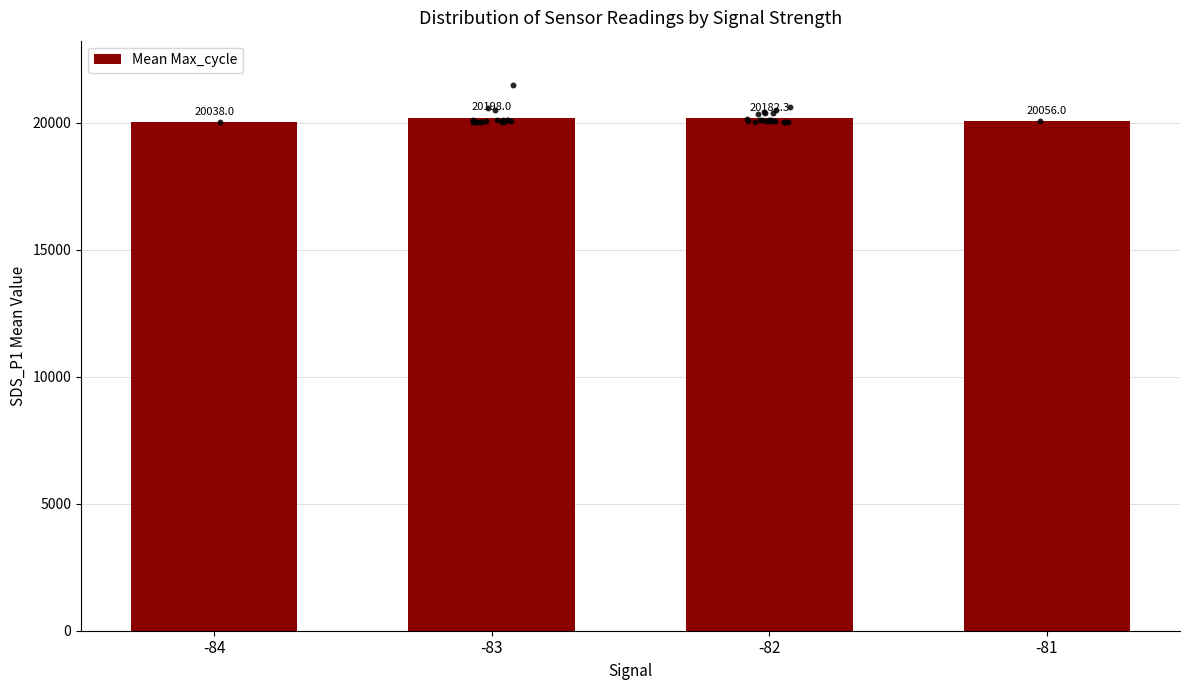

What is the ratio of the value at -81 to the value at -84?

1.0